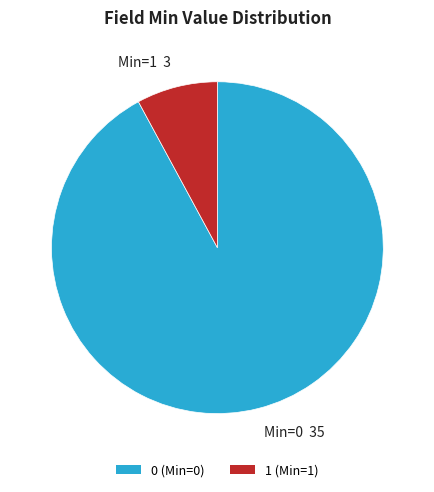

How many segments does this pie chart have?

2